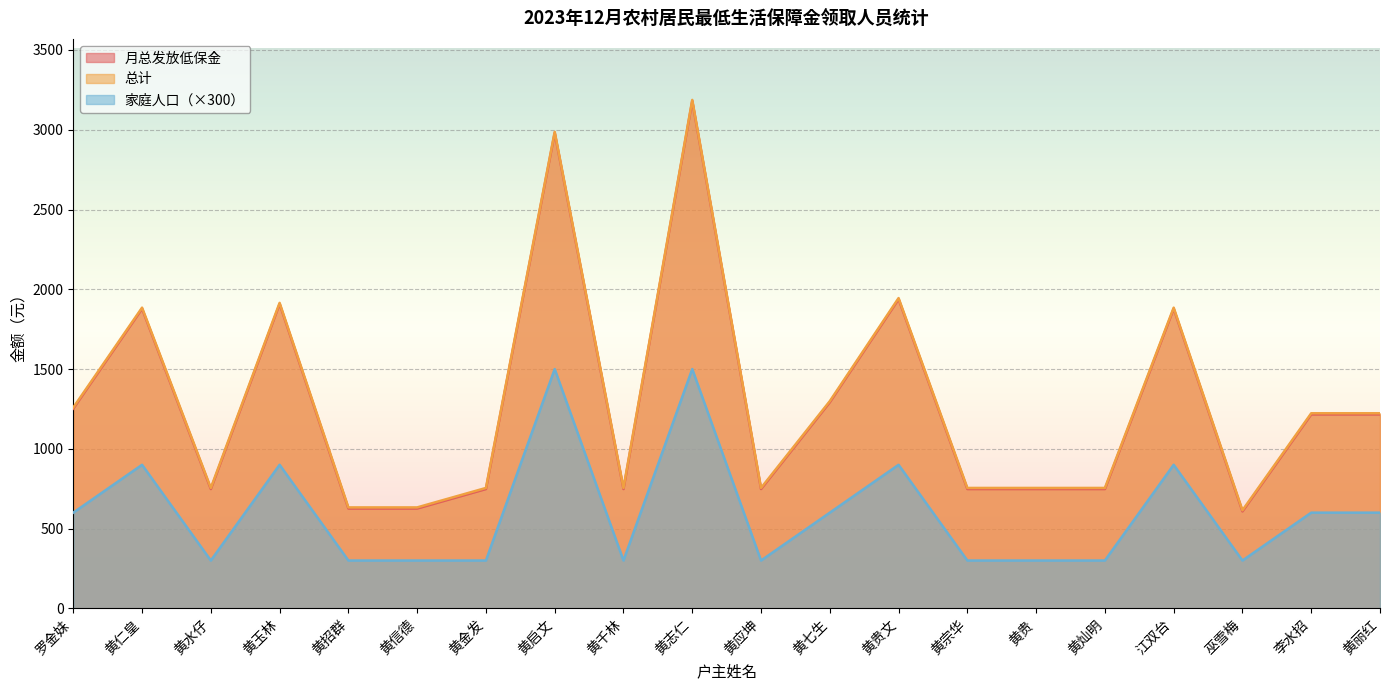

Where is 家庭人口 nearest to the value 900?

黄仁皇